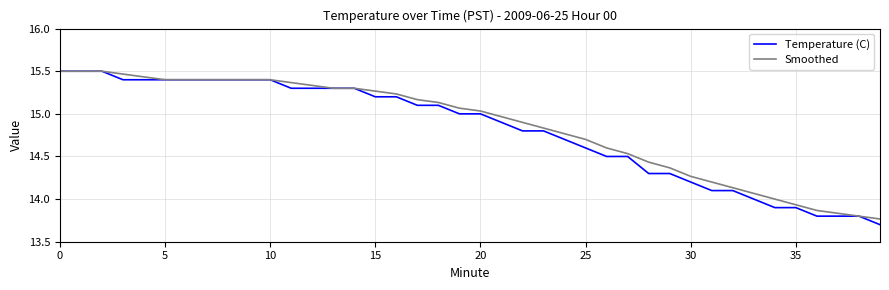

How many categories are shown in the chart?

40